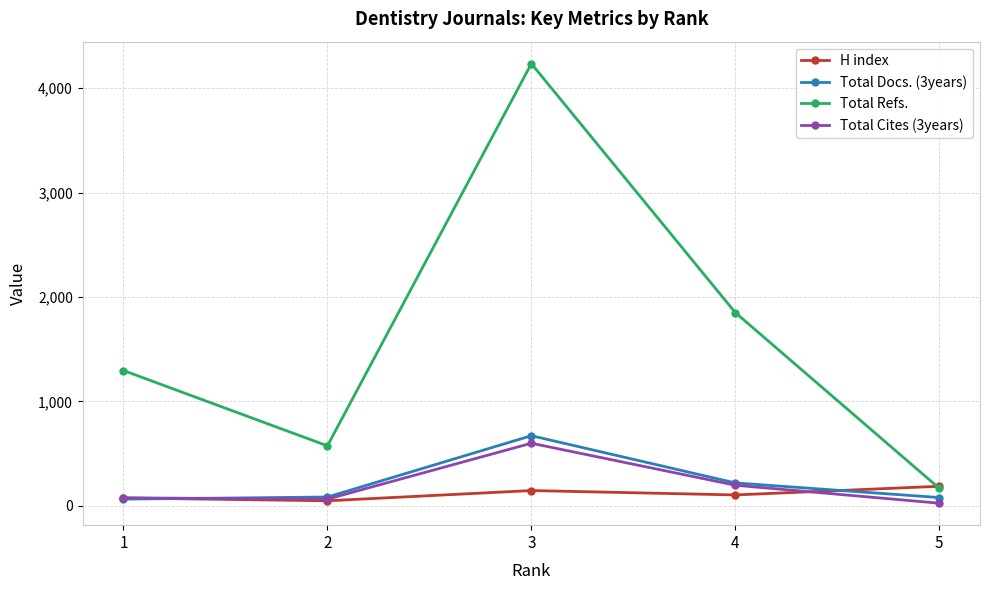

The value of Total Refs. at 4 is 1851. True or false?

True